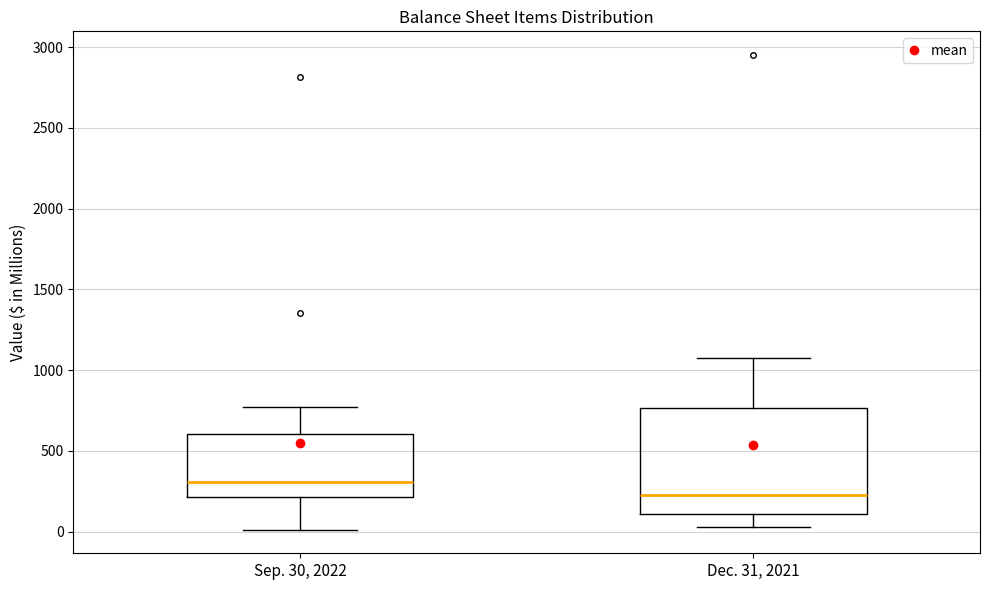

Reading left to right, read every box against the y-axis: the position of its median line, the range the box covers, and the ends of its whiskers. The values are not printed on the chart, so give them approximately, as read against the axis.

Sep. 30, 2022: median 300, box 200 to 600, whiskers 0 to 750
Dec. 31, 2021: median 250, box 100 to 750, whiskers 50 to 1100